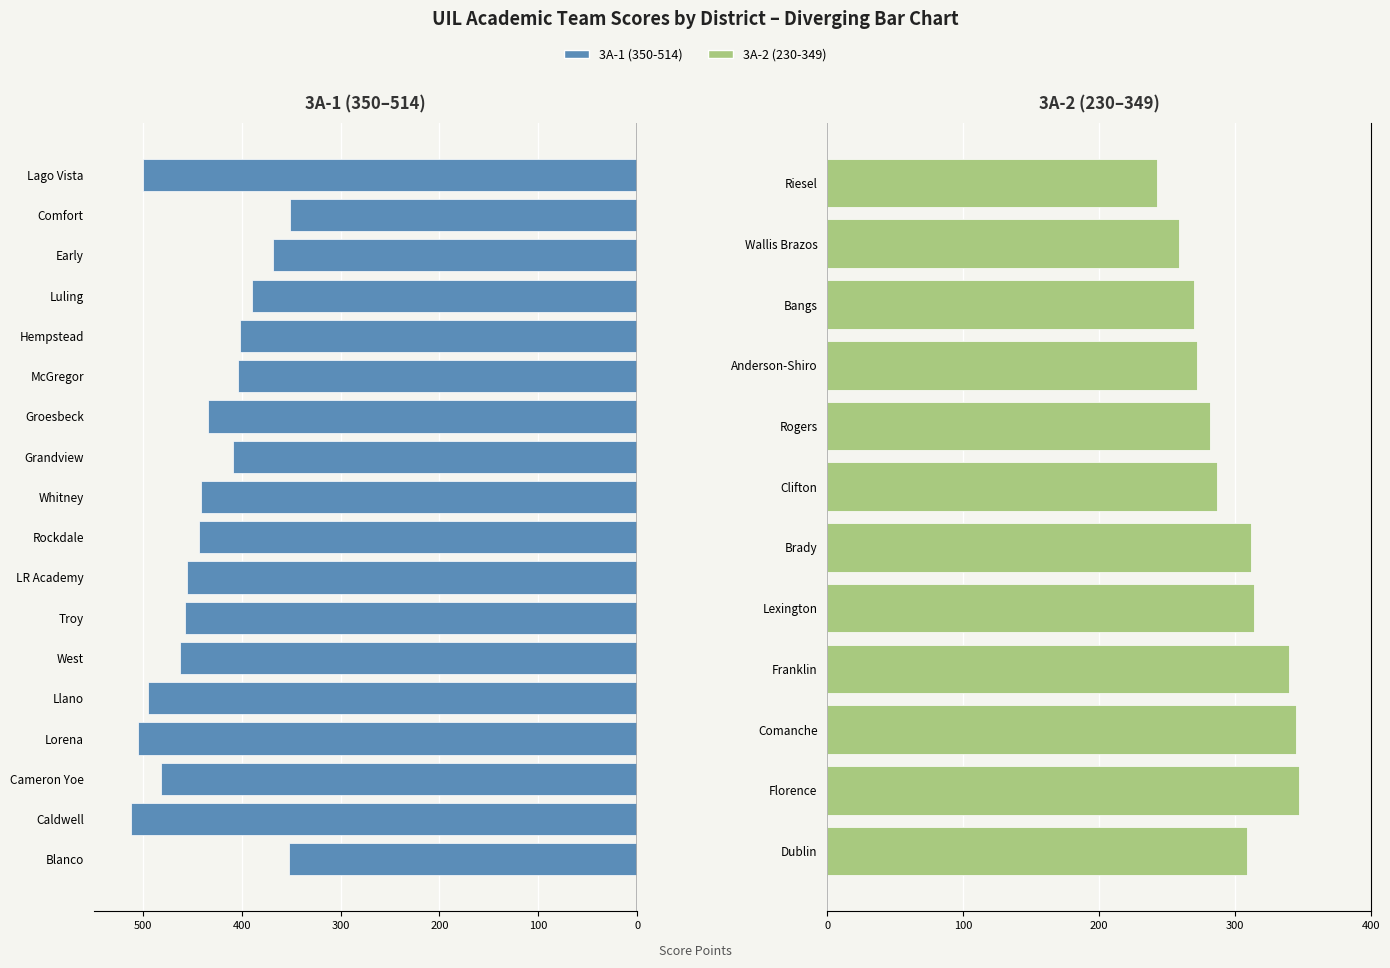

How many data points are less than -441?

9